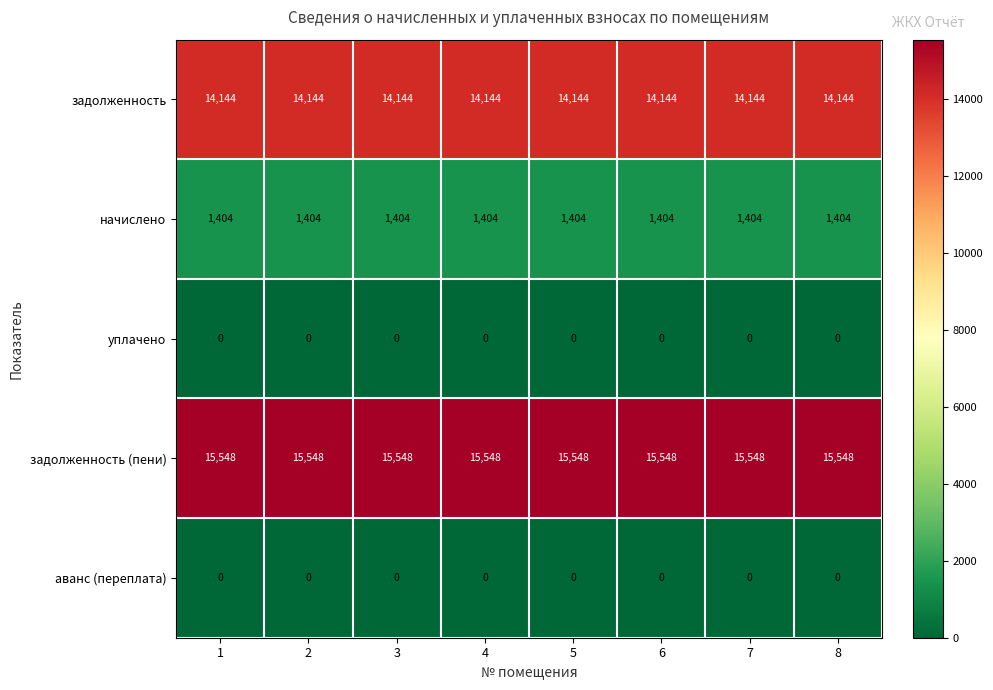

Is the value of задолженность (пени) at 6 greater than the value of аванс (переплата) at 4?

Yes